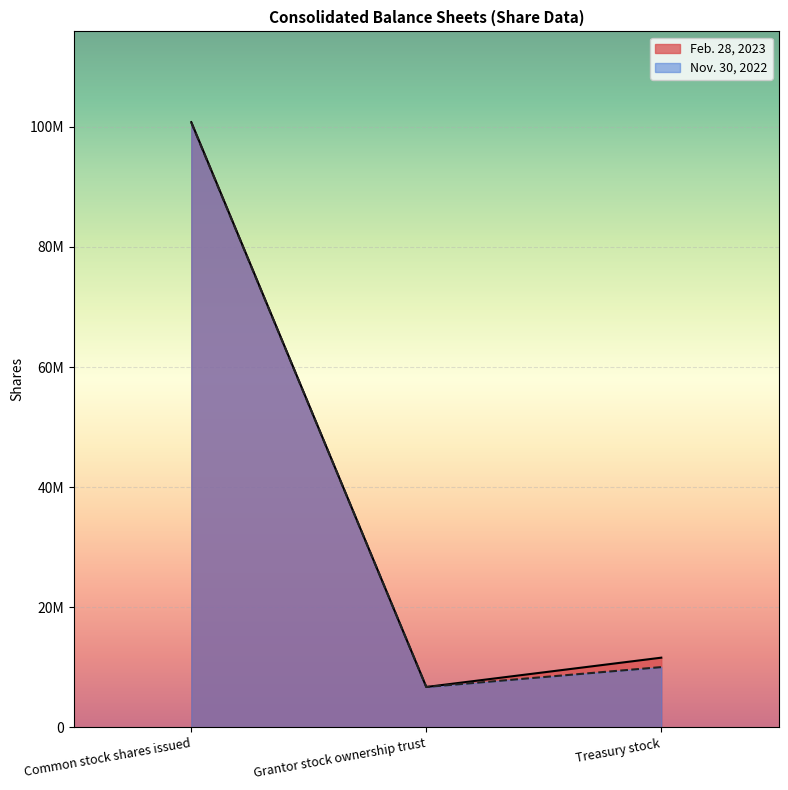

What is the approximate value of Nov. 30, 2022 at Grantor stock ownership trust, to the nearest 50?

6705250